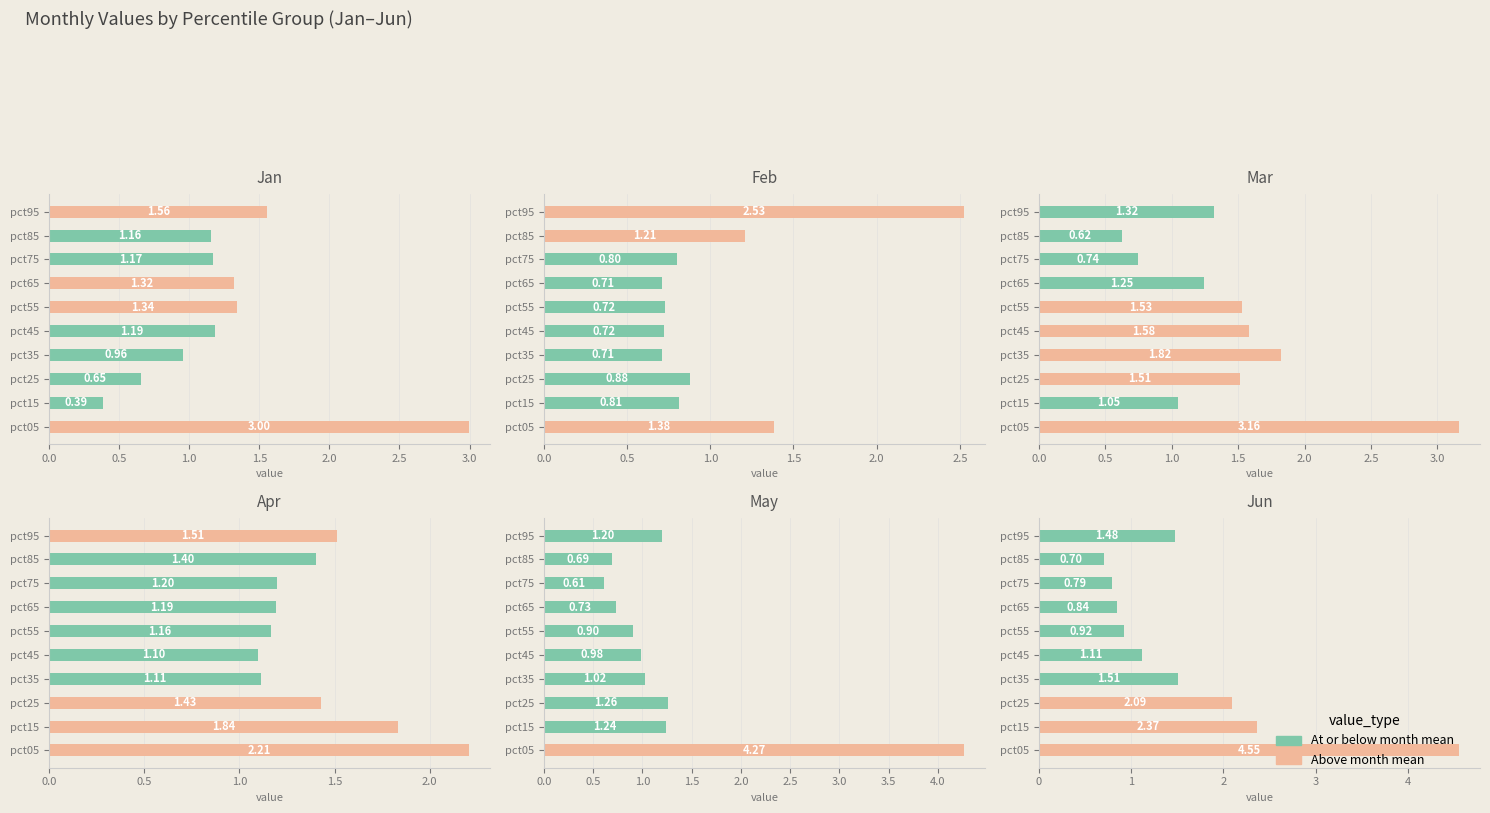

Which series has the widest spread of values?

Jun